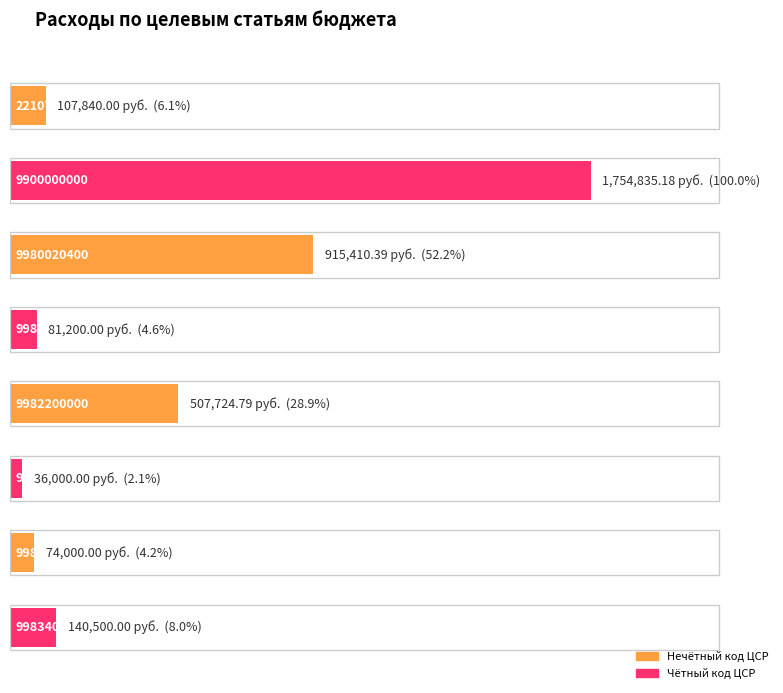

Which has a higher value, 9983100000 or 9980020400?

9980020400